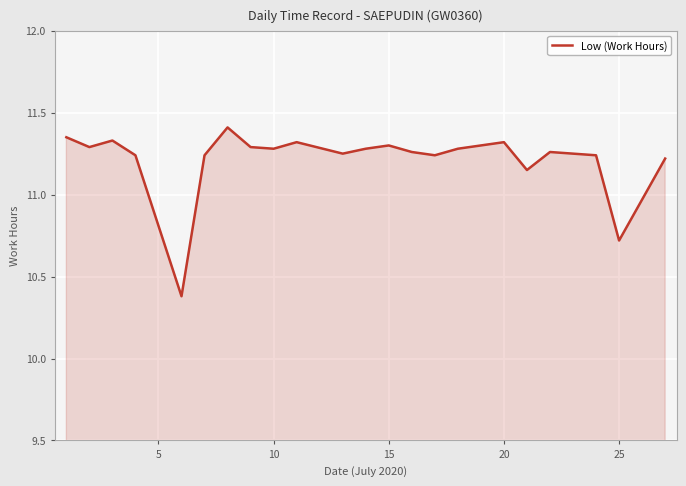

What is the difference between the maximum and minimum values?

1.0